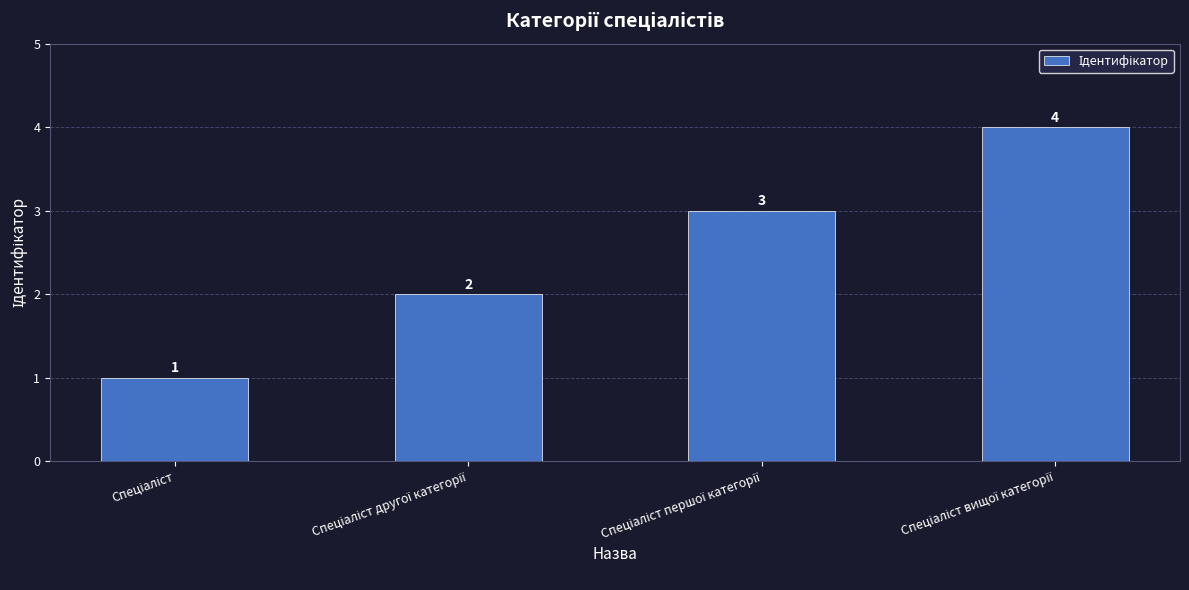

How many values are between 2 and 4?

3